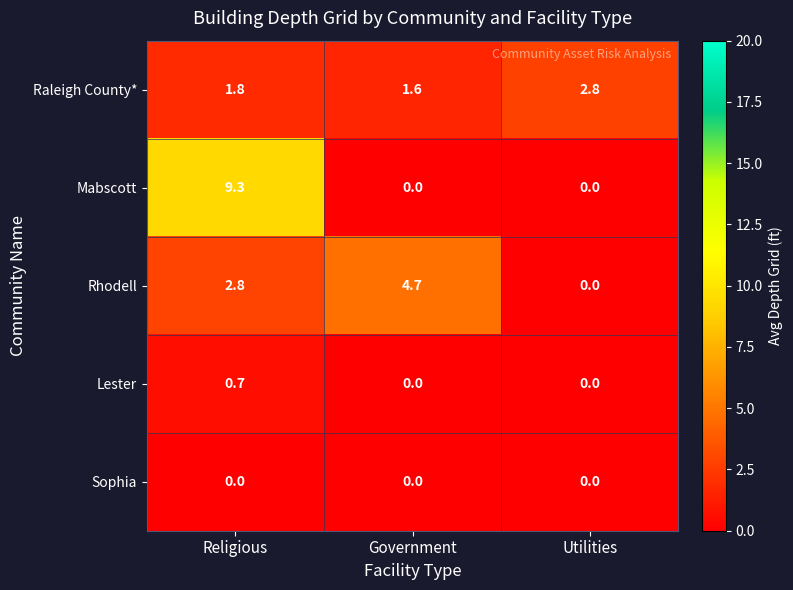

Which series has the largest total across all categories?

Mabscott